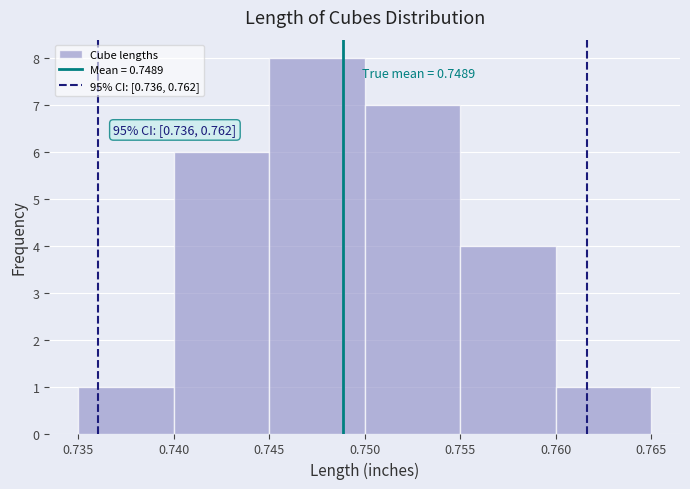

Over which range of the x-axis is the bar tallest?

0.745 to 0.750